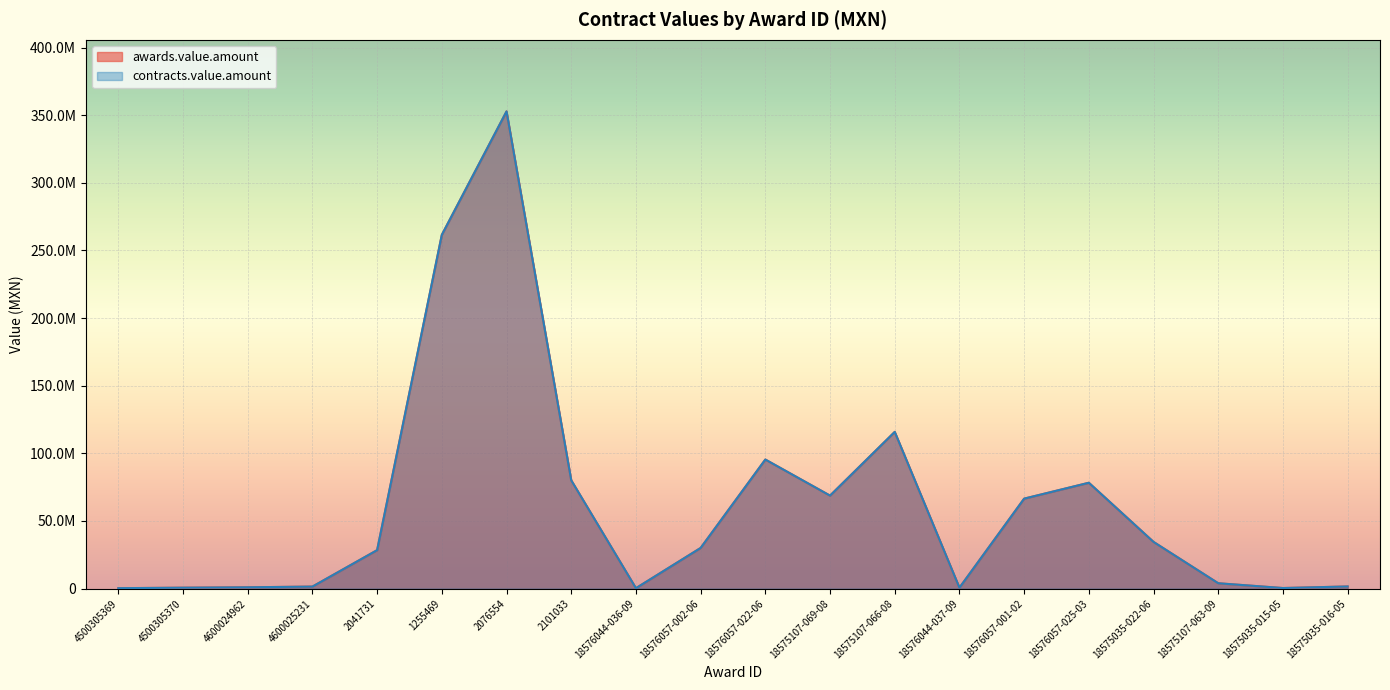

Where is awards.value.amount nearest to the value 176558960?

18575107-066-08